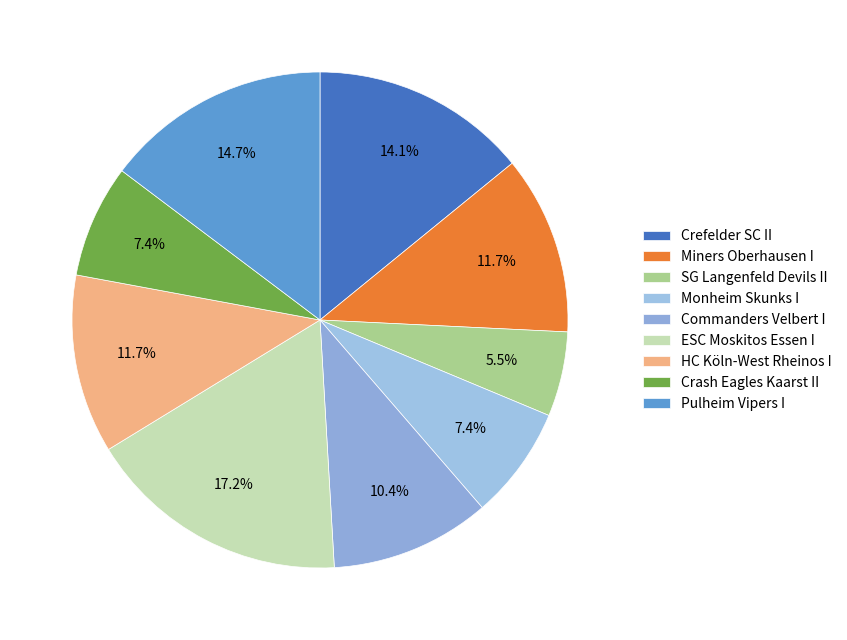

Combined, what portion of the pie is HC Köln-West Rheinos I and Pulheim Vipers I?

26.4%